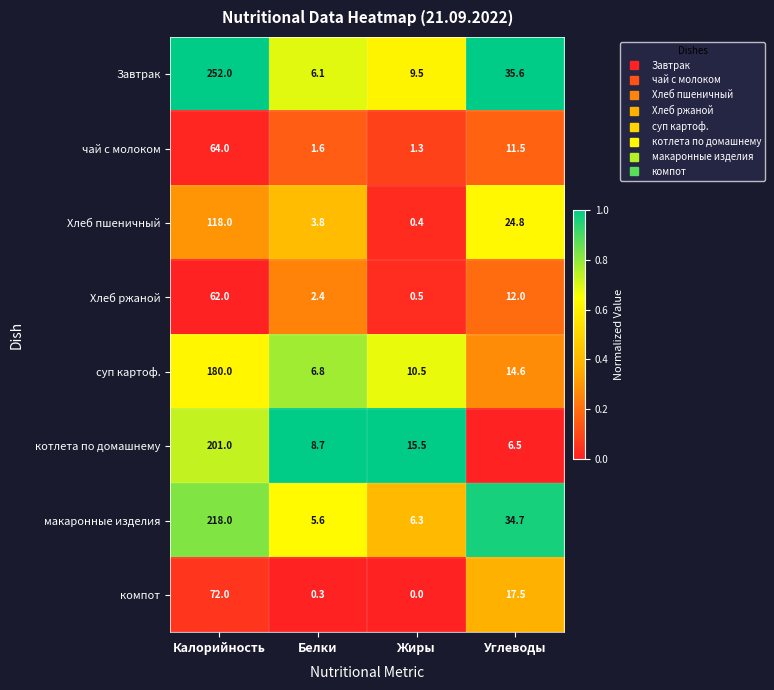

How many data points in Завтрак are less than 35?

2